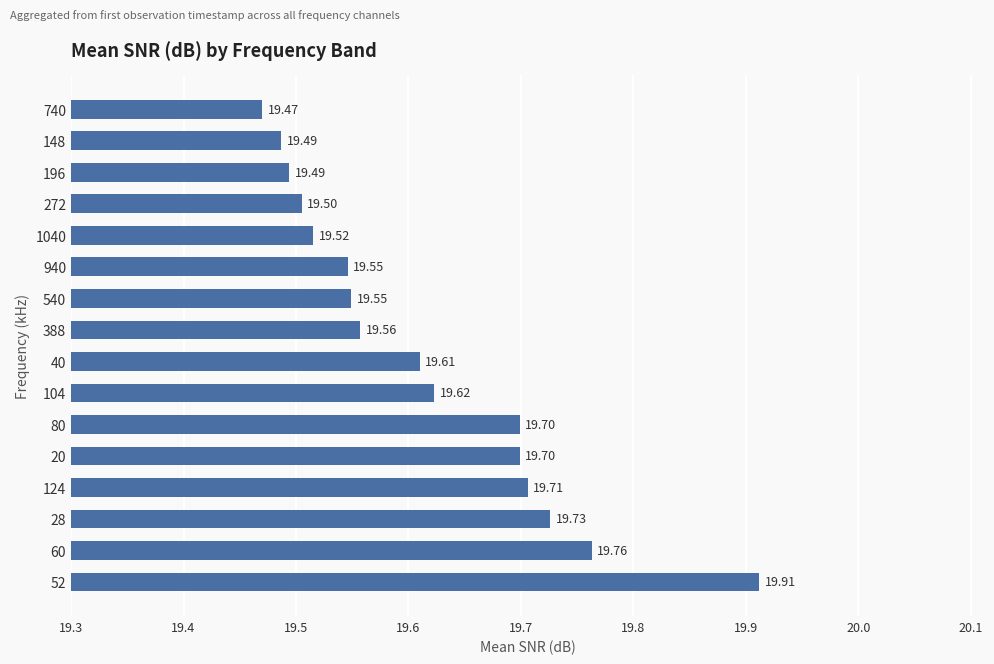

Are the bars horizontal?

Yes